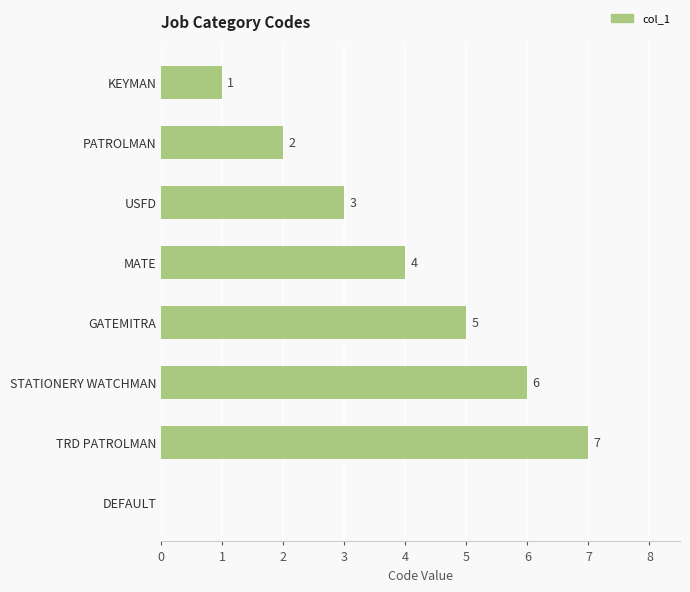

What is the greatest value displayed?

7